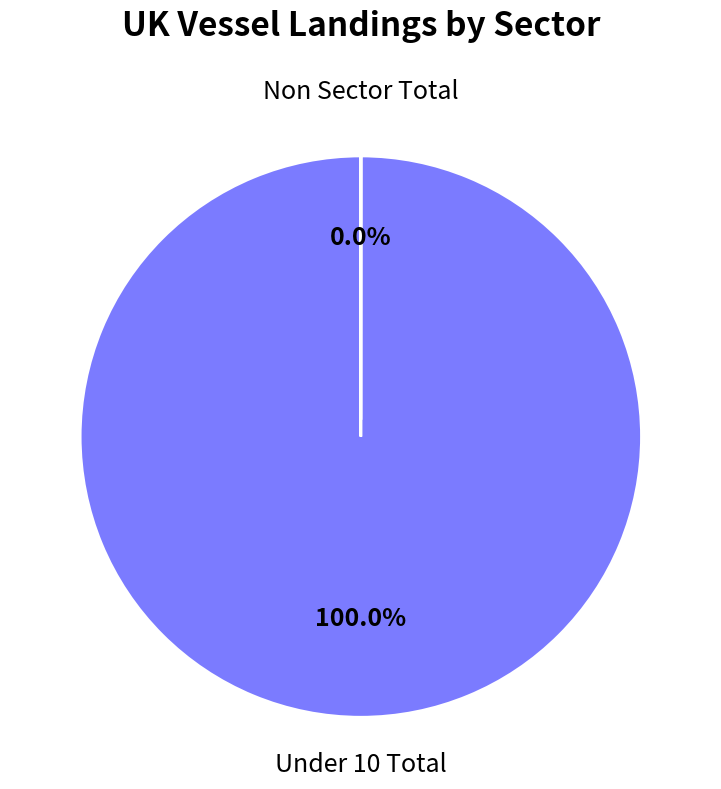

What is the change in value from Under 10 Total to Non Sector Total?

-1312.3